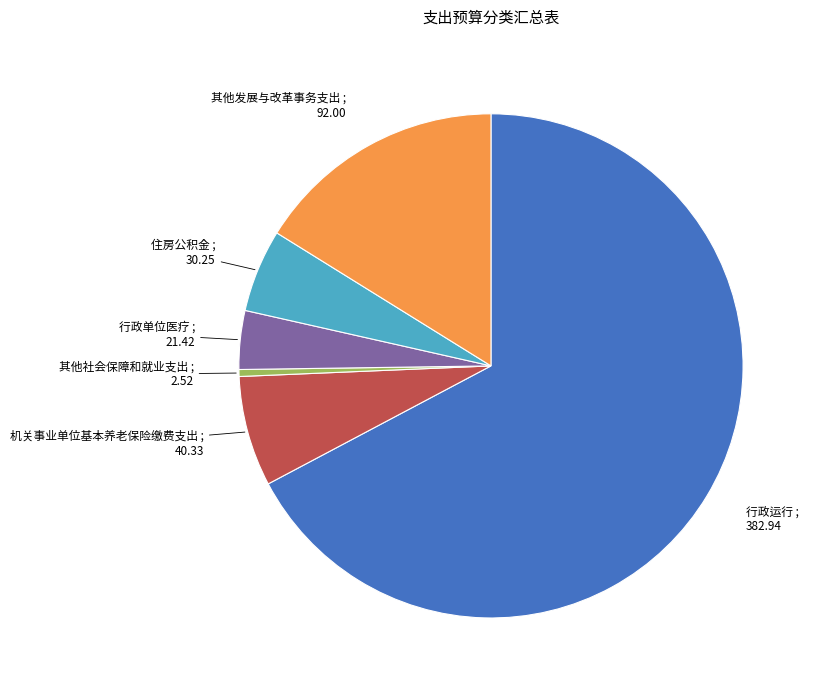

What is the smallest slice in the pie chart?

其他社会保障和就业支出